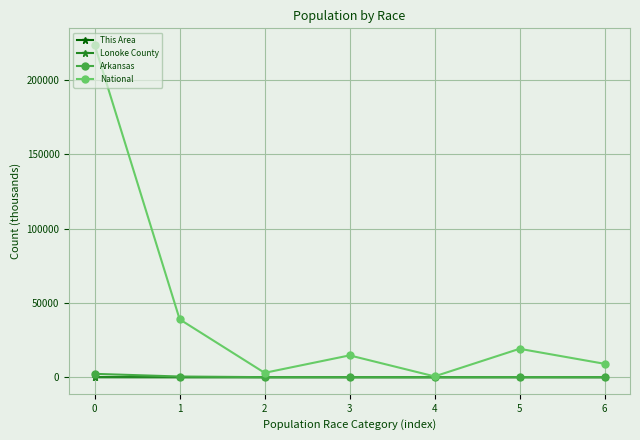

Does the chart display data point markers on the line(s)?

Yes